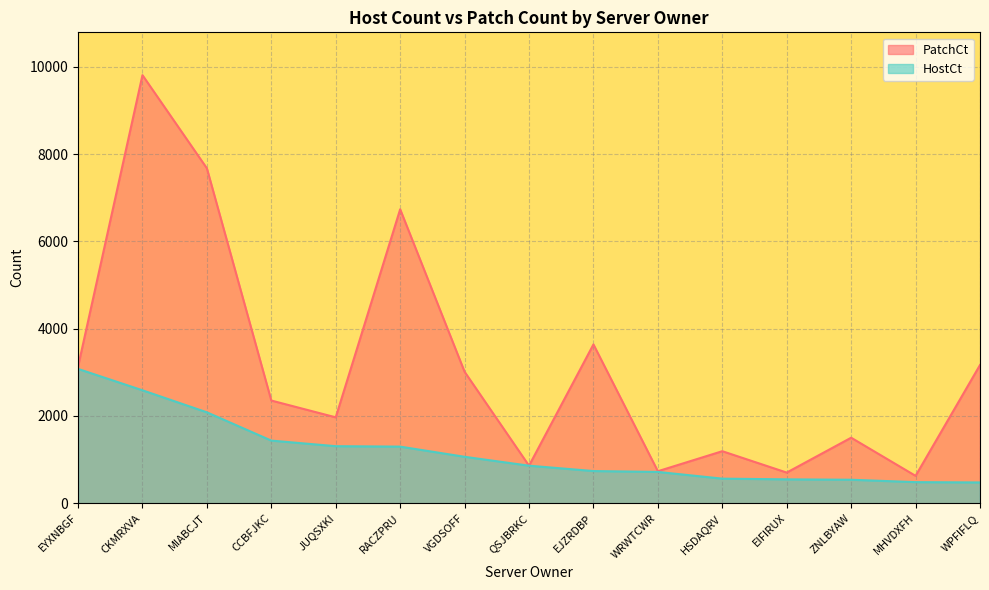

Rank the series by their maximum value, from lowest to highest.

HostCt, PatchCt